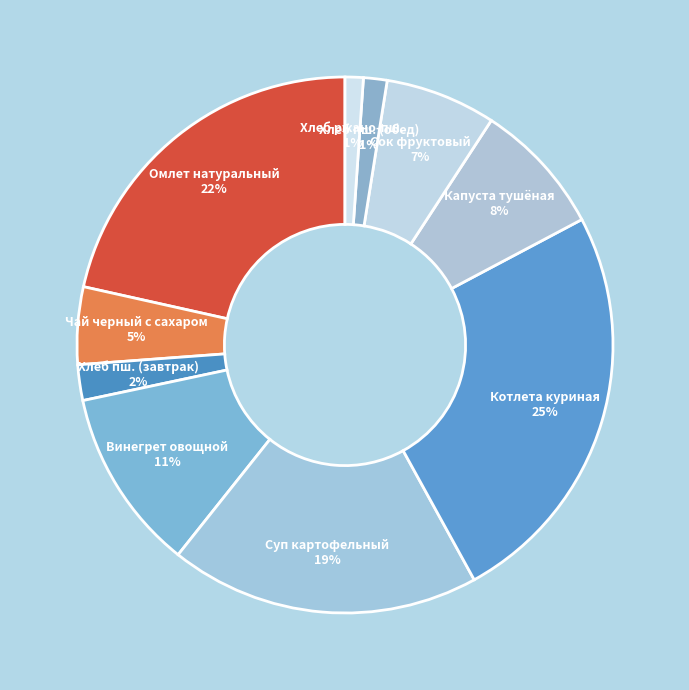

Do Чай черный с сахаром and Омлет натуральный together represent more than half of the pie?

No